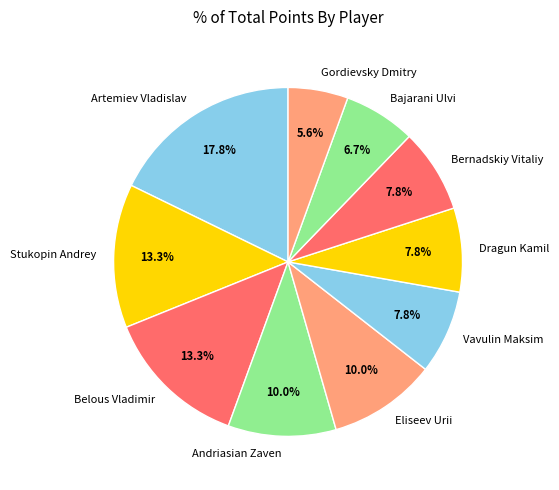

Does Andriasian Zaven represent more than half of the total?

No